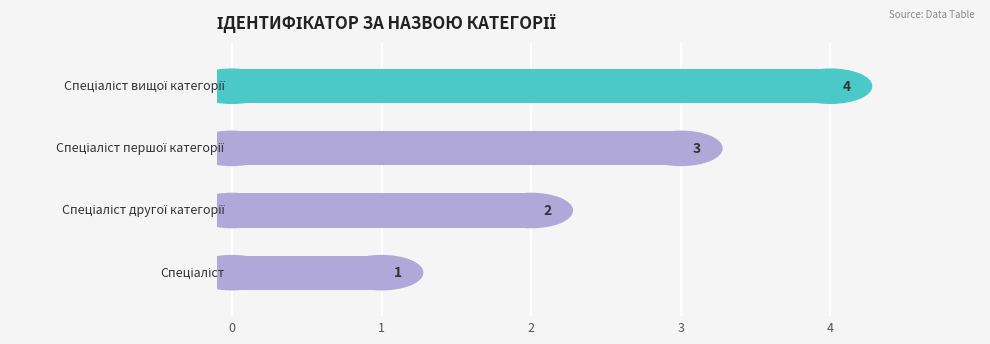

What is the minimum value shown in the chart?

1